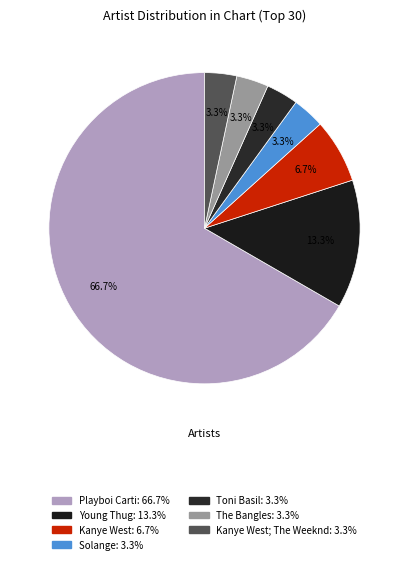

Count the number of slices in the pie.

7